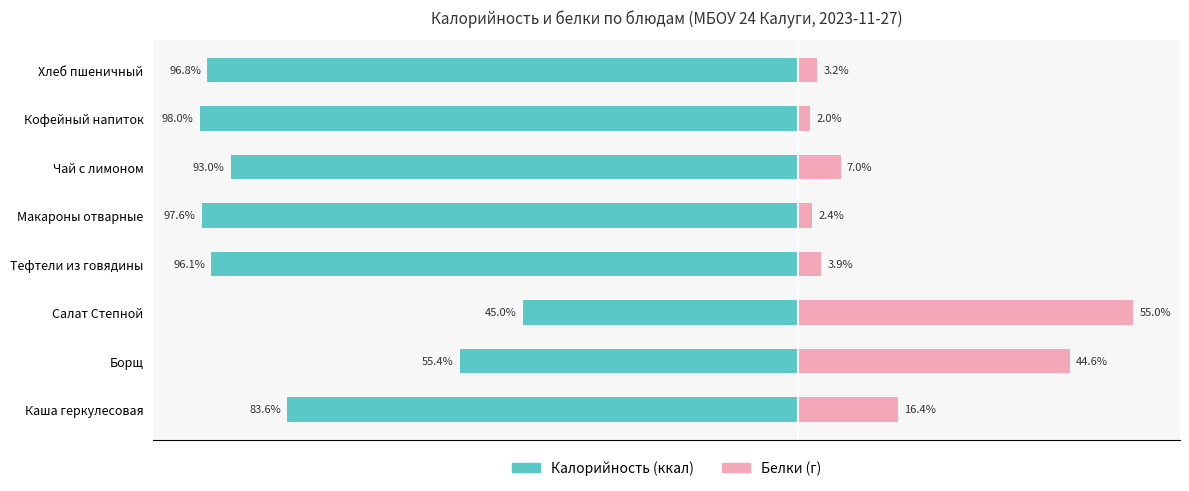

What is the maximum value for Белки (г)?

55.0